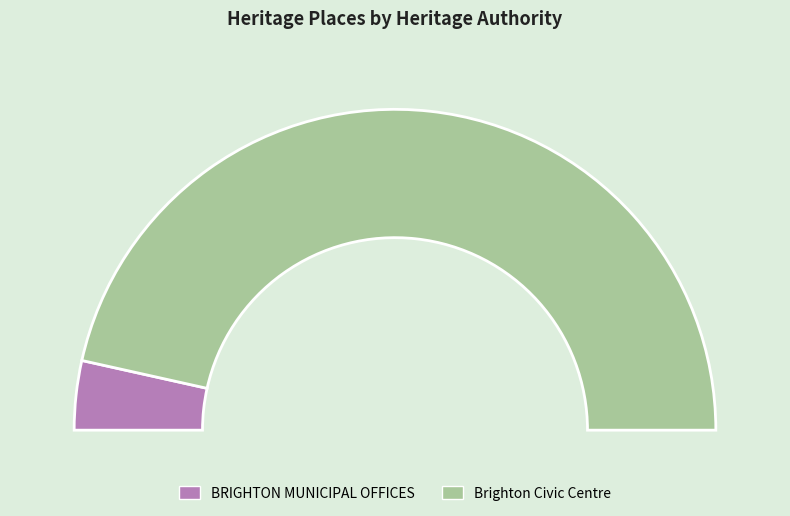

What portion of the pie excludes Brighton Civic Centre?

7.0%